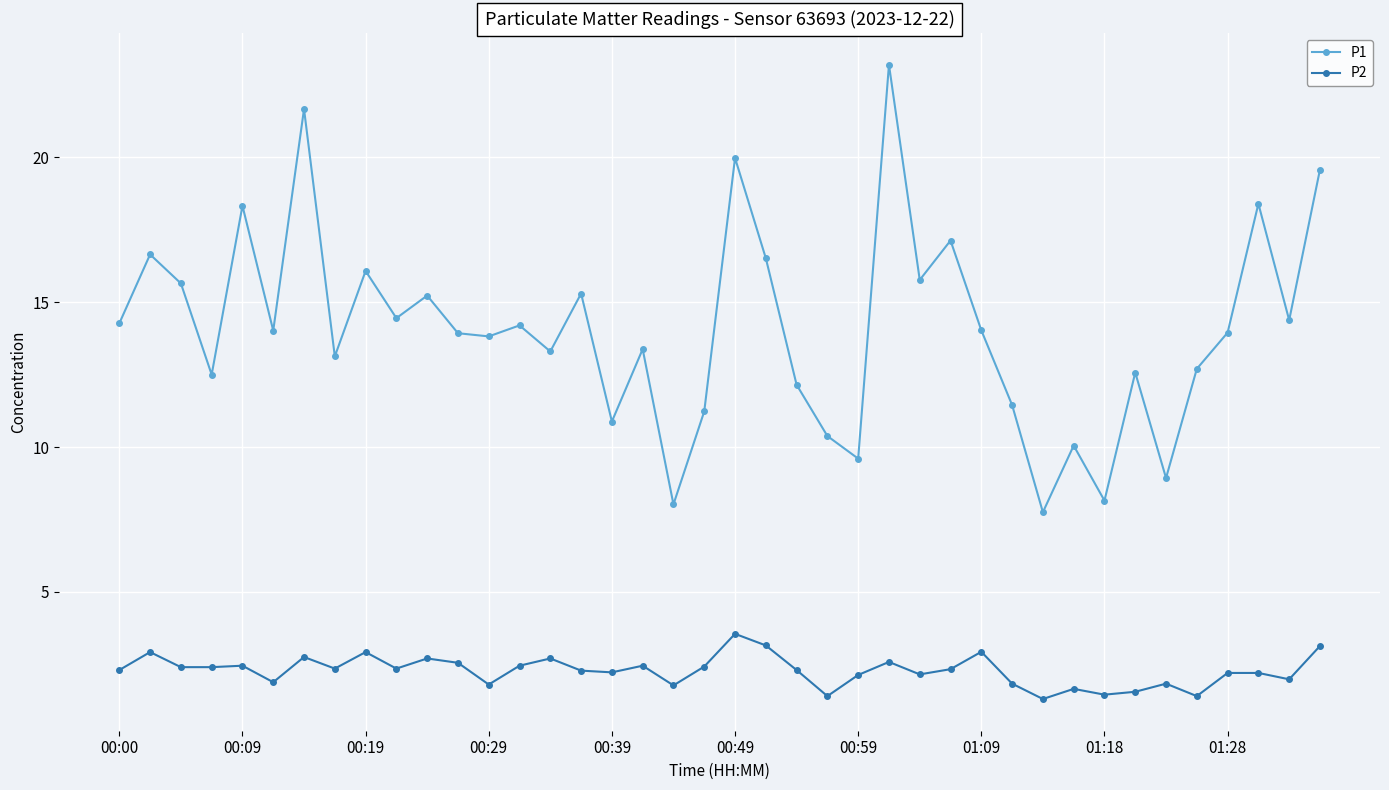

Count the number of data series in this chart.

2